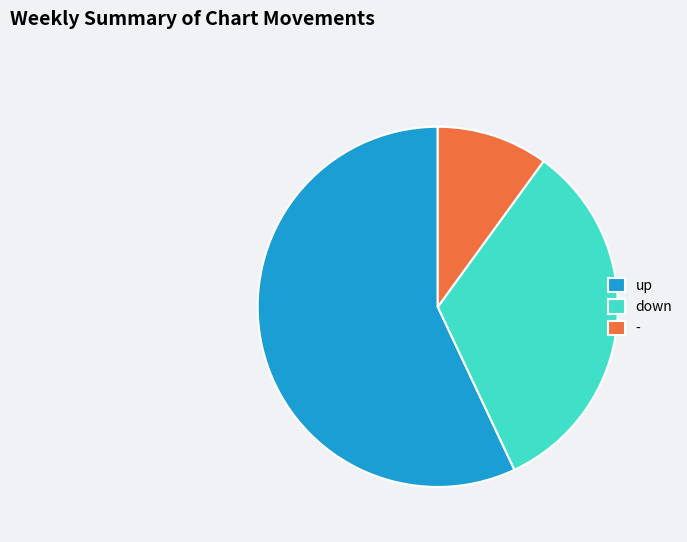

How many segments does this pie chart have?

3